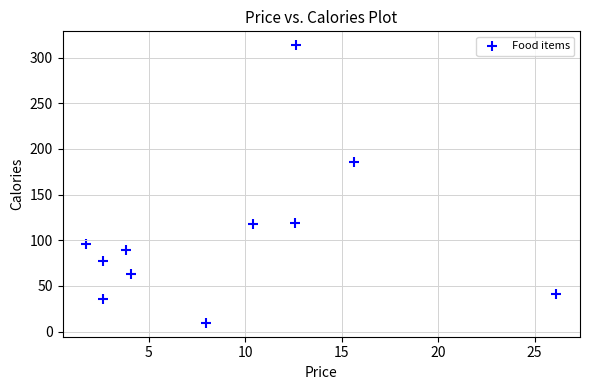

What is the range of Y values (max minus min)?

303.9